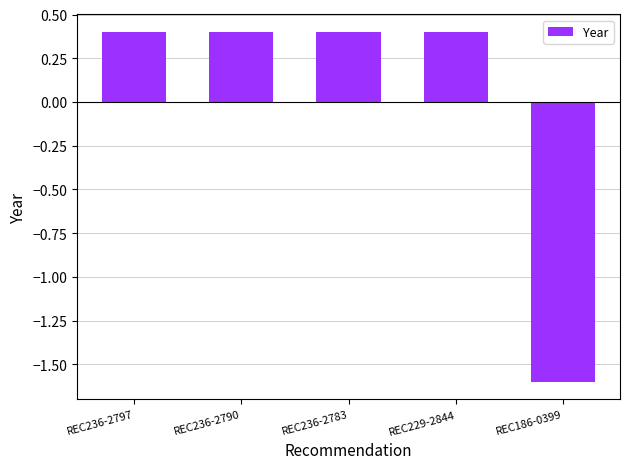

Between REC186-0399 and REC236-2797, which is larger?

REC236-2797